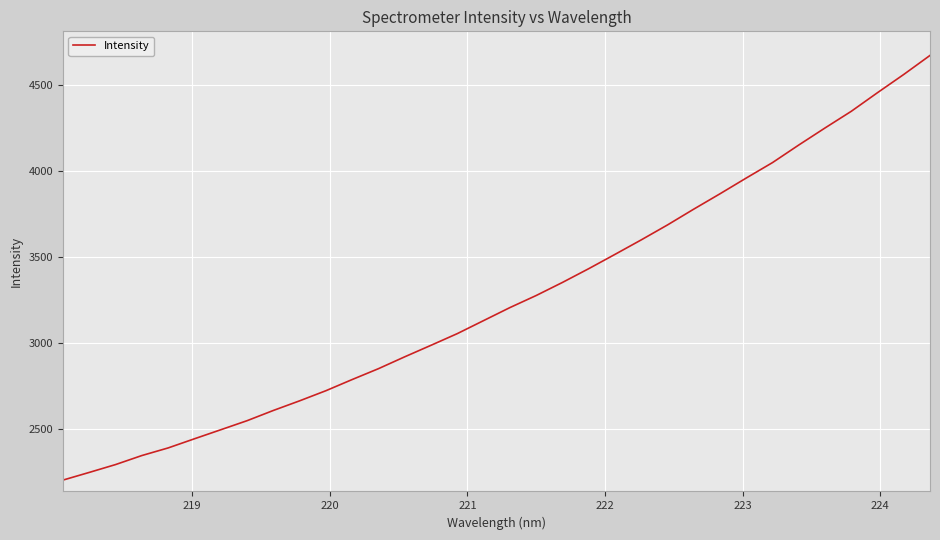

True or false: there are more than 1 points higher than both neighbors.

False